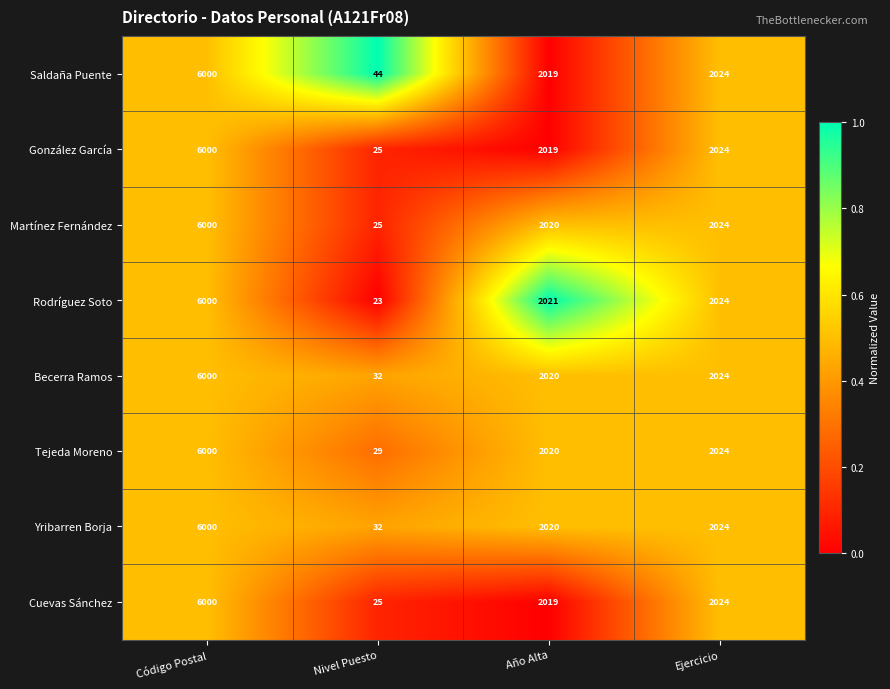

Which series has the largest total across all categories?

Saldaña Puente